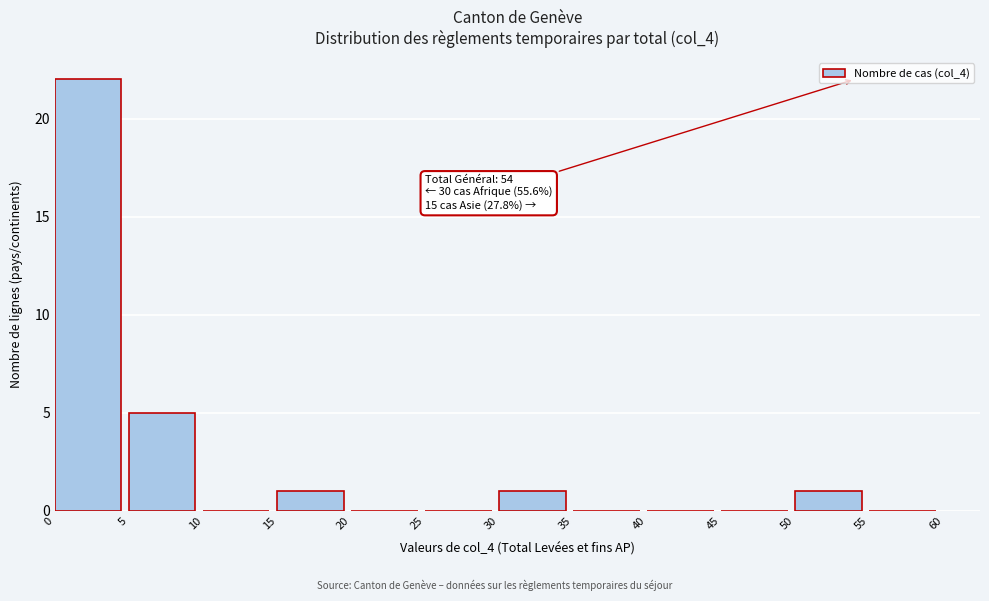

Over which range of the x-axis is the bar tallest?

0 to 5